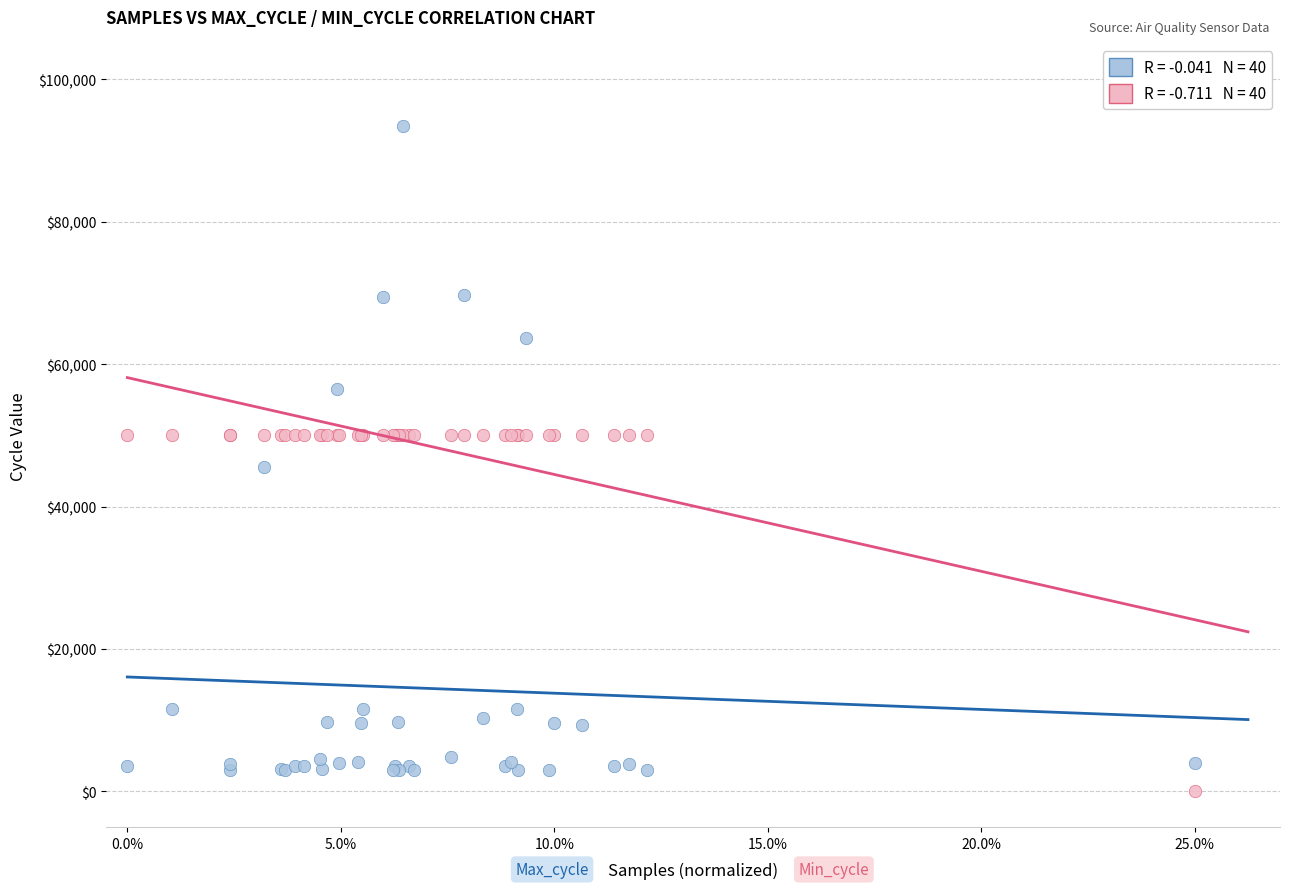

Across all series, what Y value is closest to 46750?

45500.0